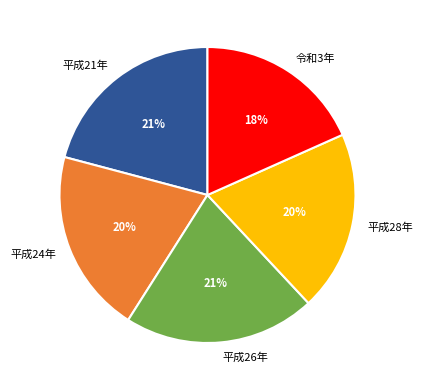

Which slice is the smallest?

令和3年